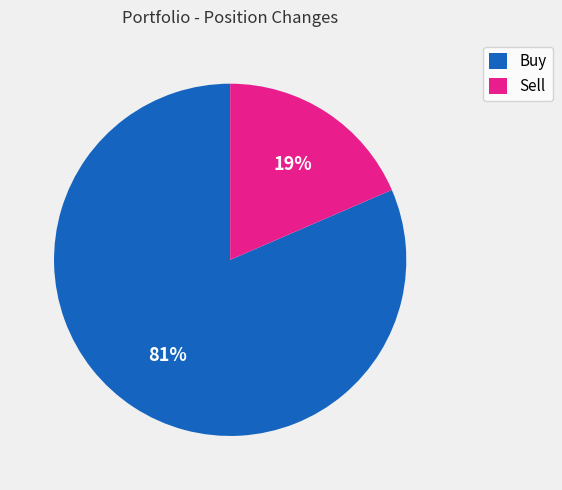

What percentage is the Sell slice, to the nearest percent?

19%